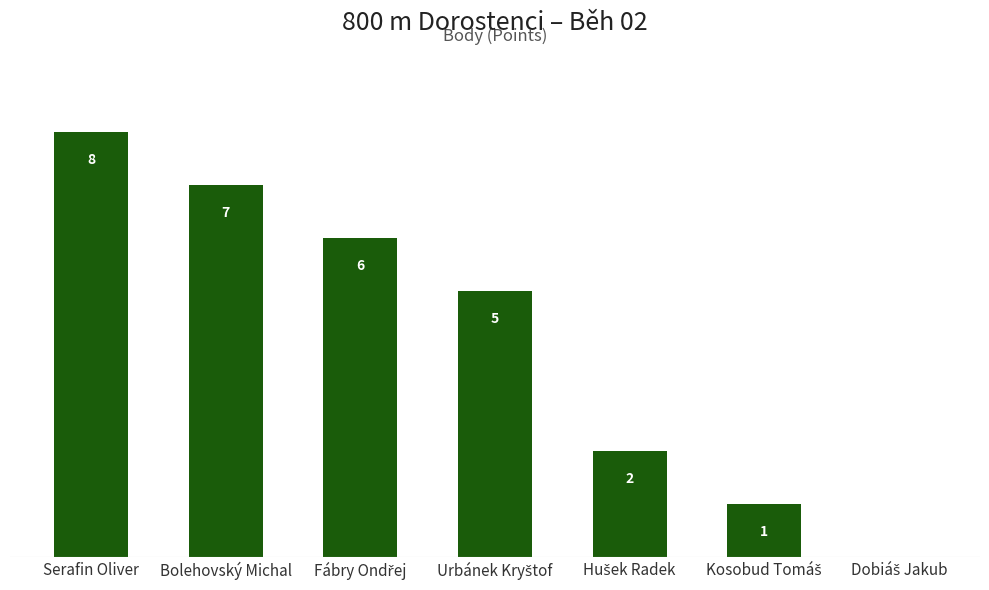

Which category has the highest value across all series?

Serafin Oliver